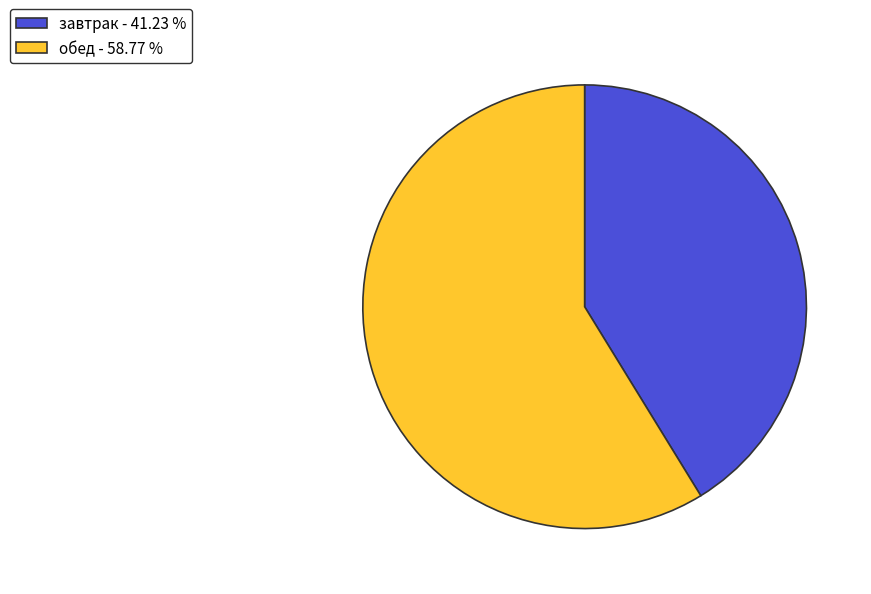

Which slice is the largest?

обед